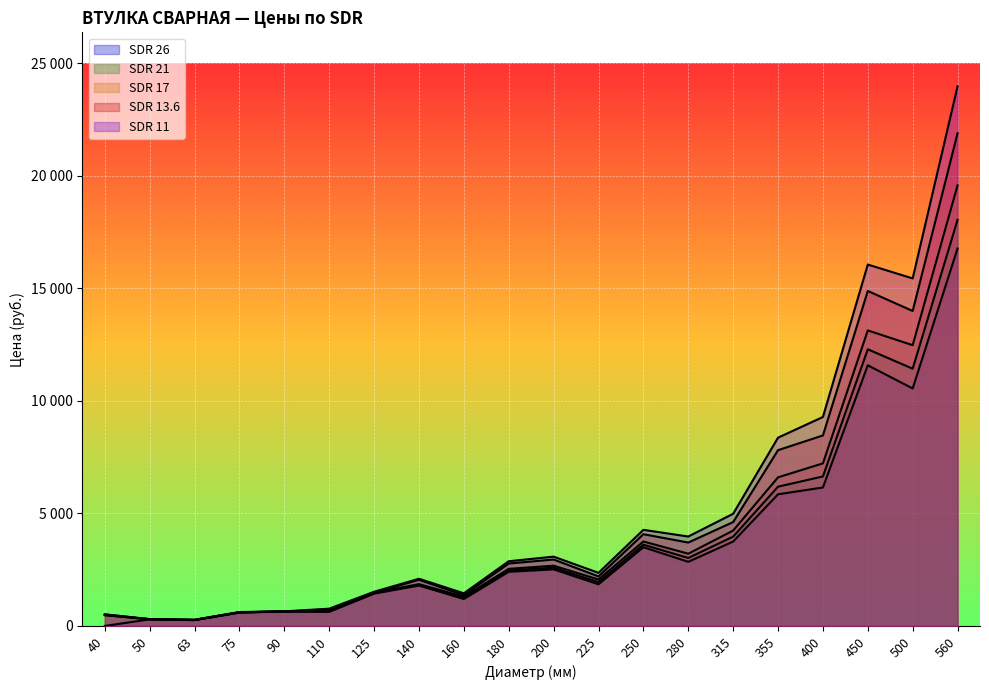

What is the maximum value for SDR 17?

19573.5